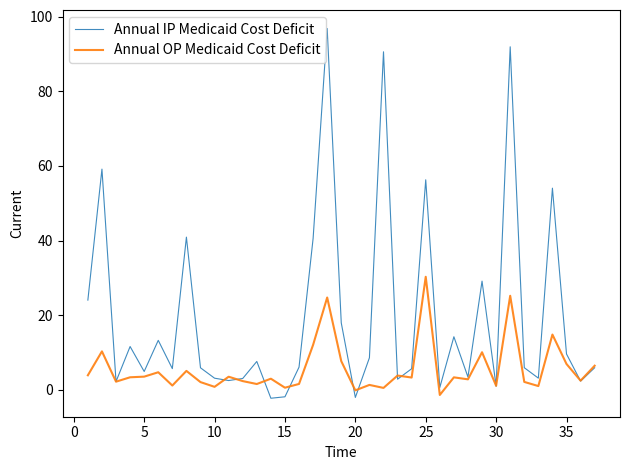

What is the minimum value shown in the chart?

-2.3